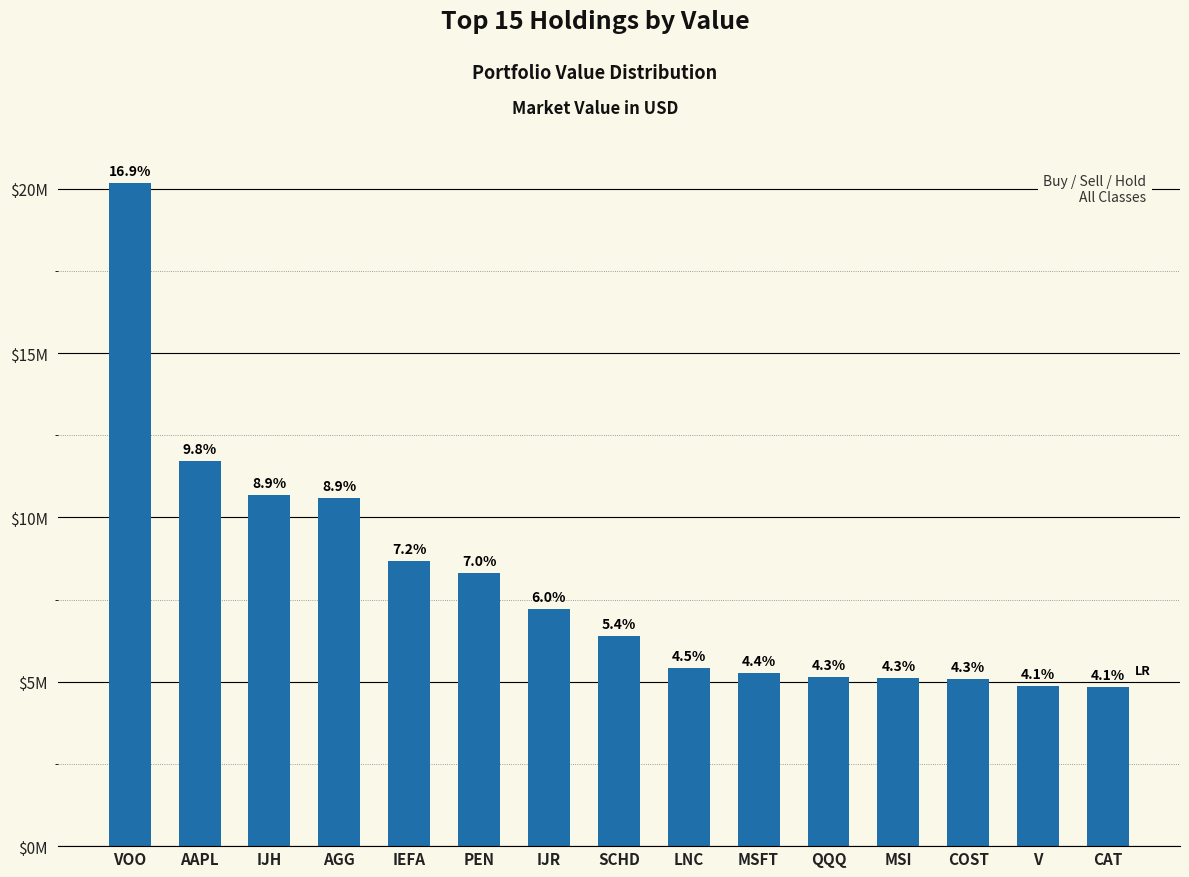

Approximately how many times larger is the value at SCHD compared to QQQ?

1.2